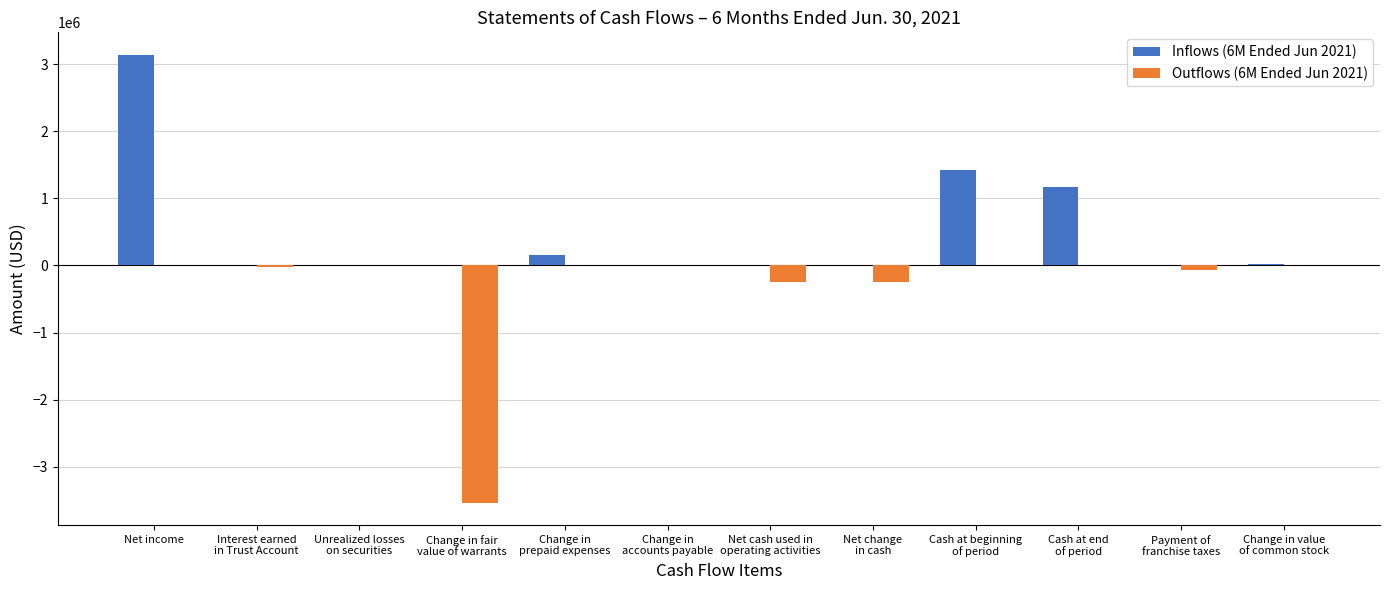

What are all the series names shown in the legend?

Inflows (6M Ended Jun 2021), Outflows (6M Ended Jun 2021)